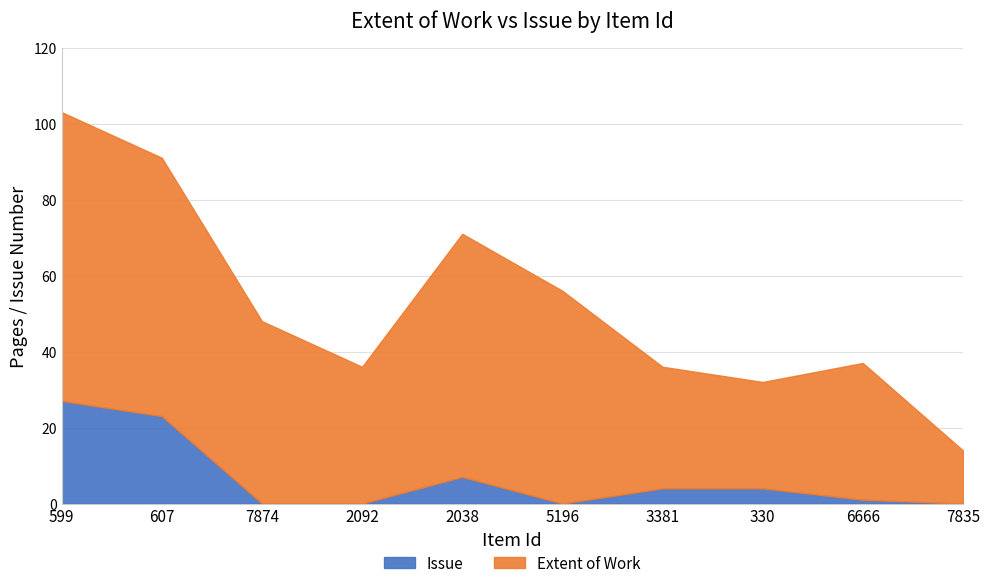

True or false: Issue and Extent of Work intersect in this chart.

False